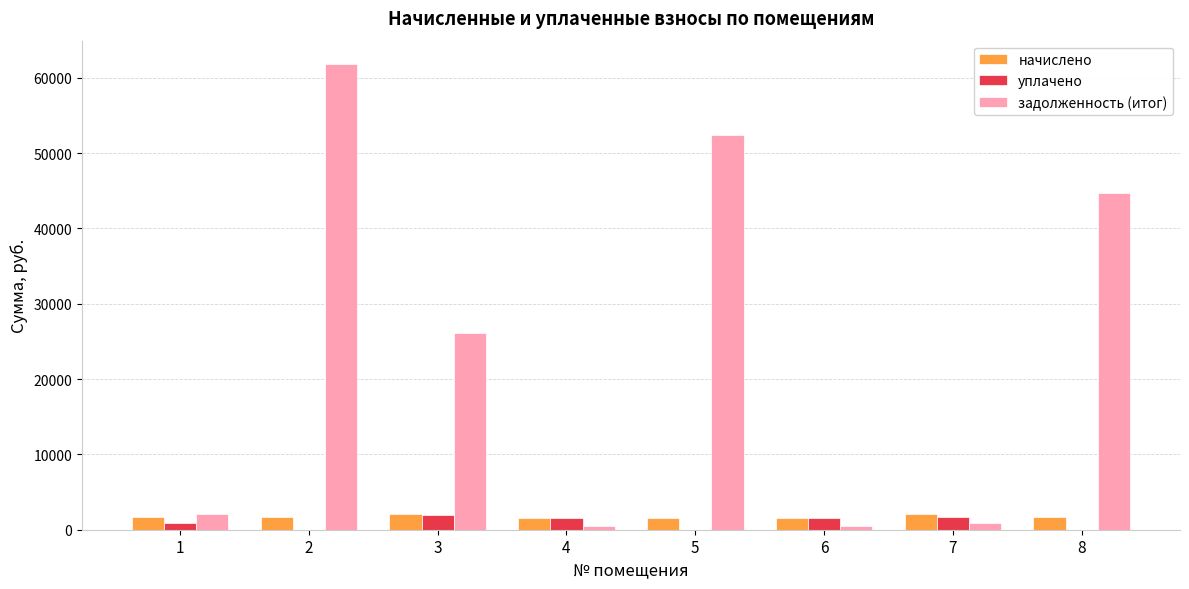

What is the greatest value displayed?

61837.7